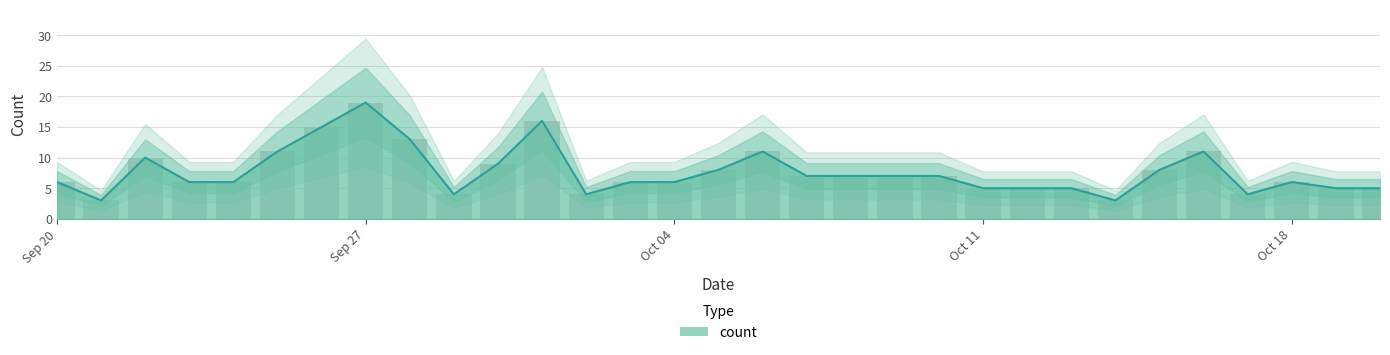

What position from the left is Oct 04?

15